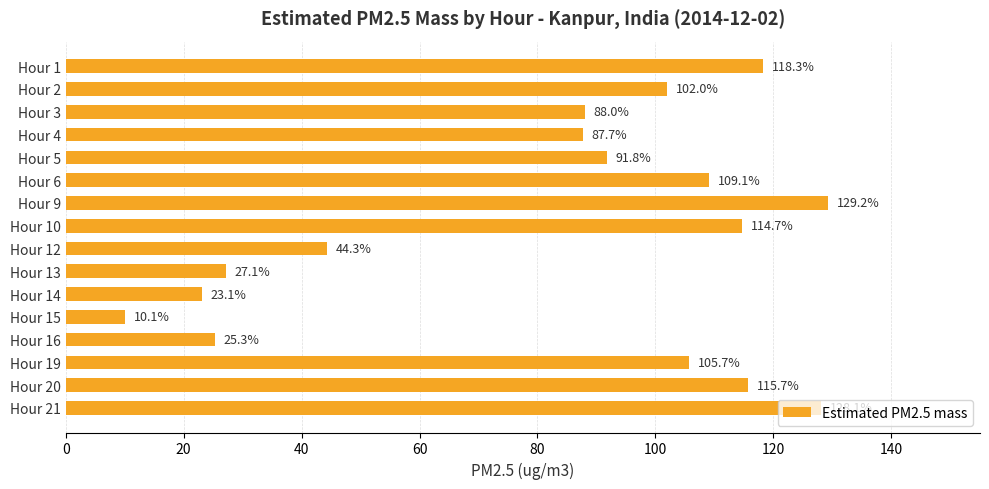

What is the sum of all values?

1320.2